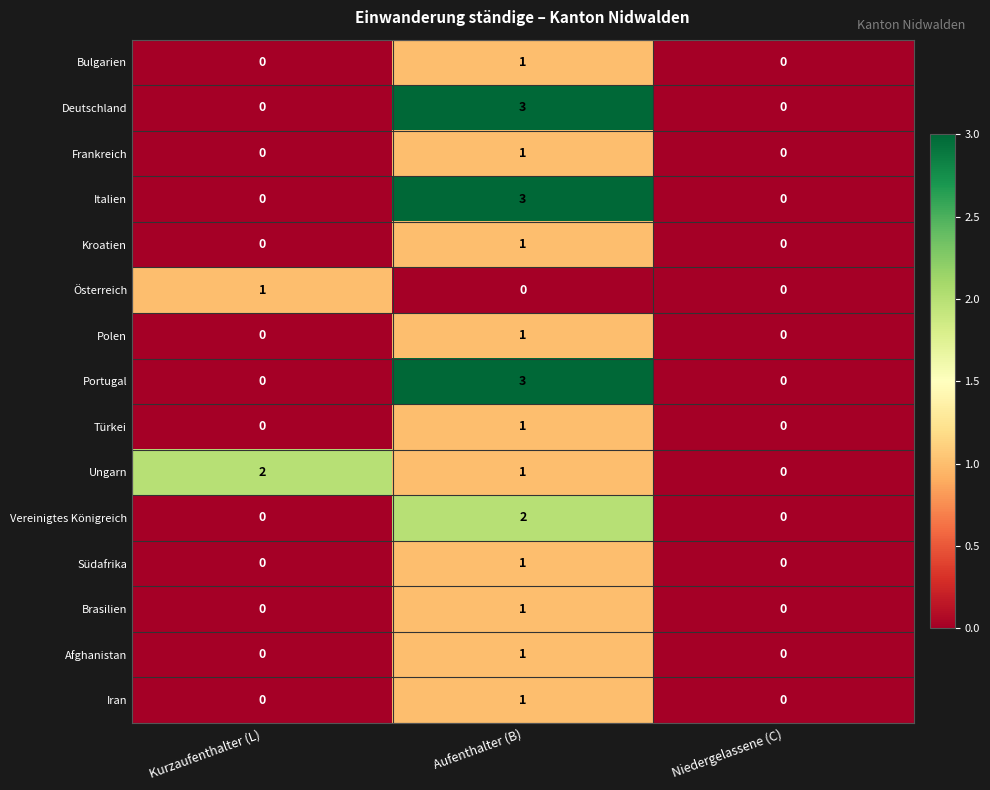

What is the difference between the highest and lowest values at Aufenthalter (B)?

3